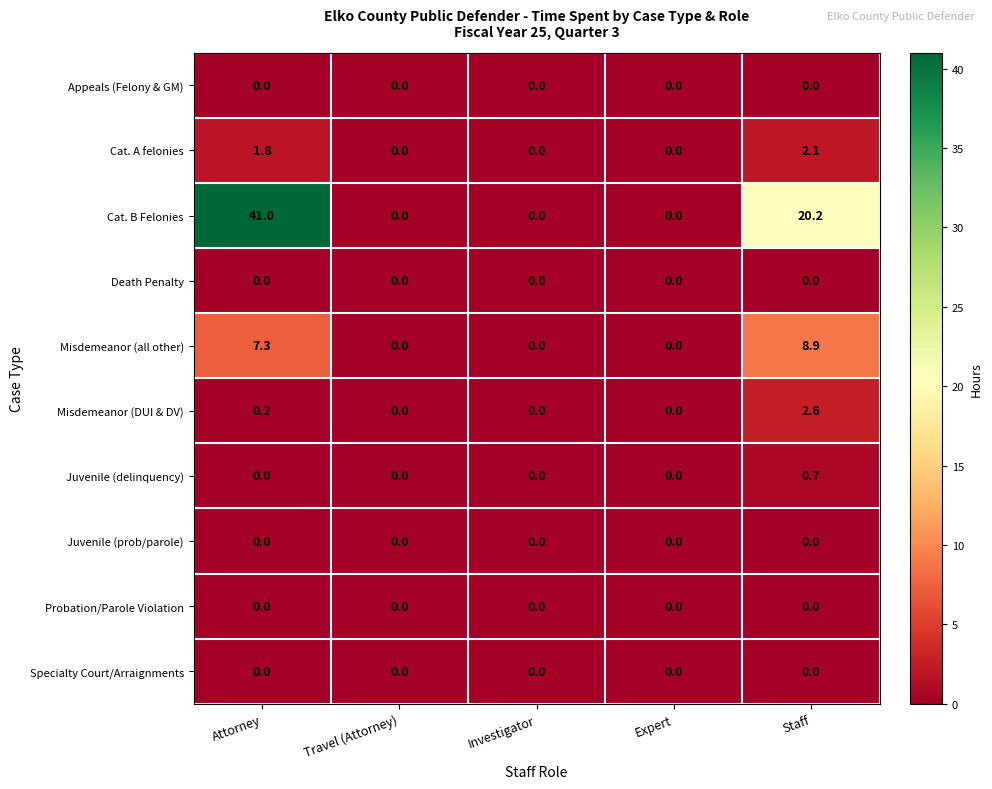

Which series changed the most between Attorney and Investigator?

Cat. B Felonies